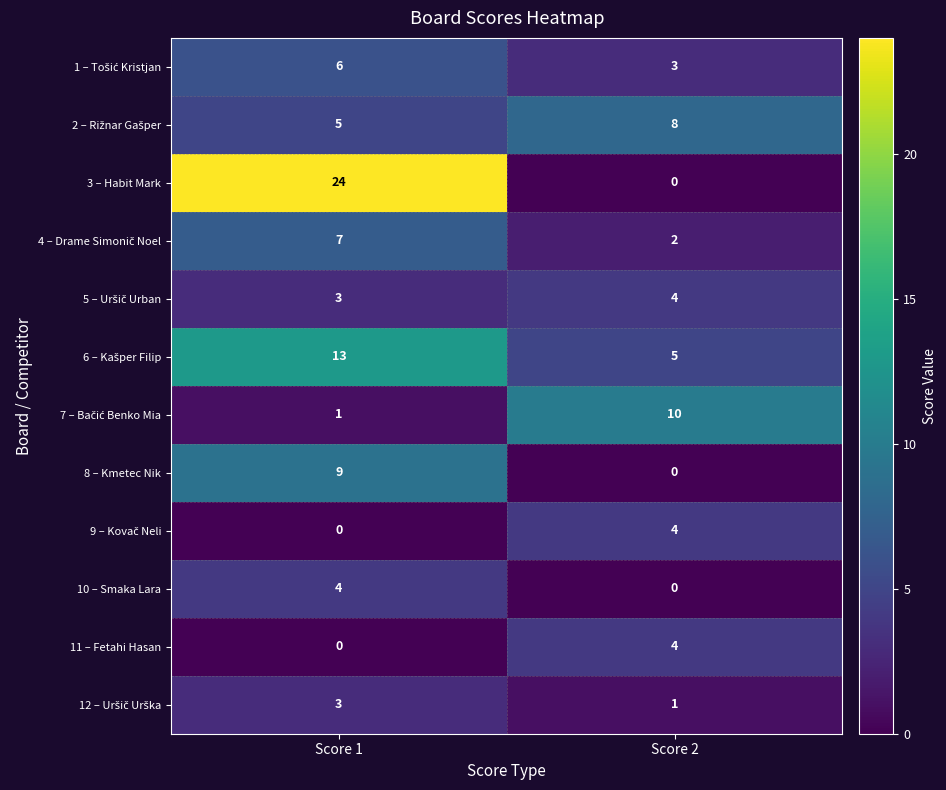

Rank the categories by 10 – Smaka Lara value from highest to lowest.

Score 1, Score 2